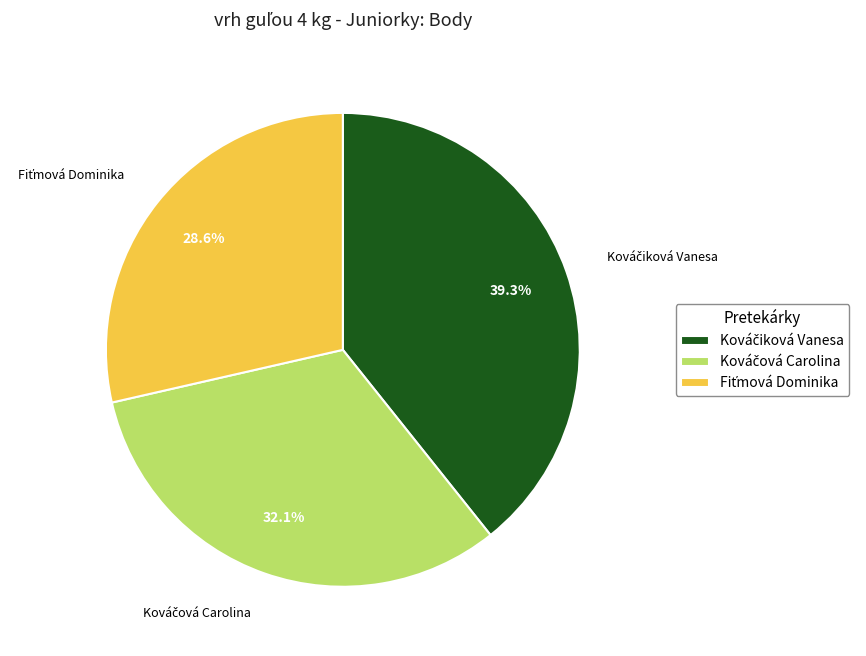

Is there a majority slice in this chart?

No